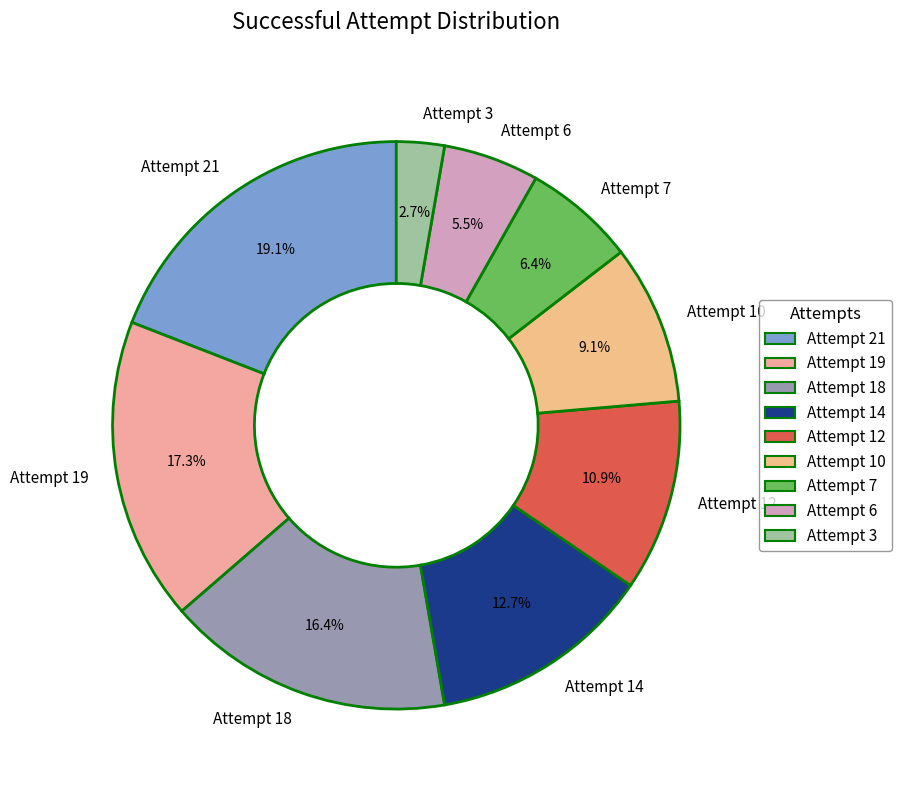

The Attempt 18 slice represents 16% of the pie. True or false?

True